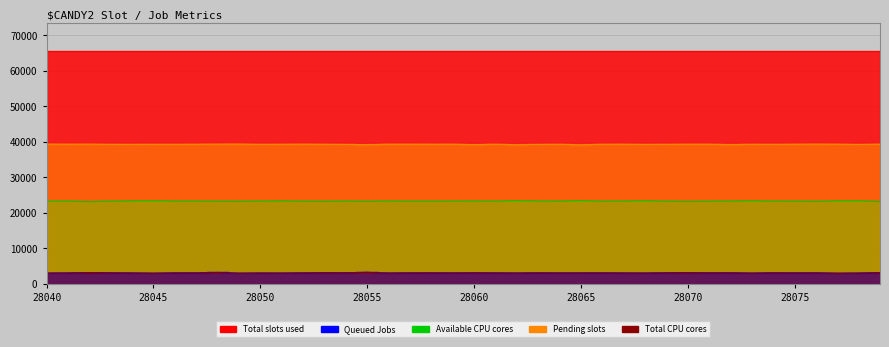

What is the difference between the col_517 values at 28075 and 28064?

31